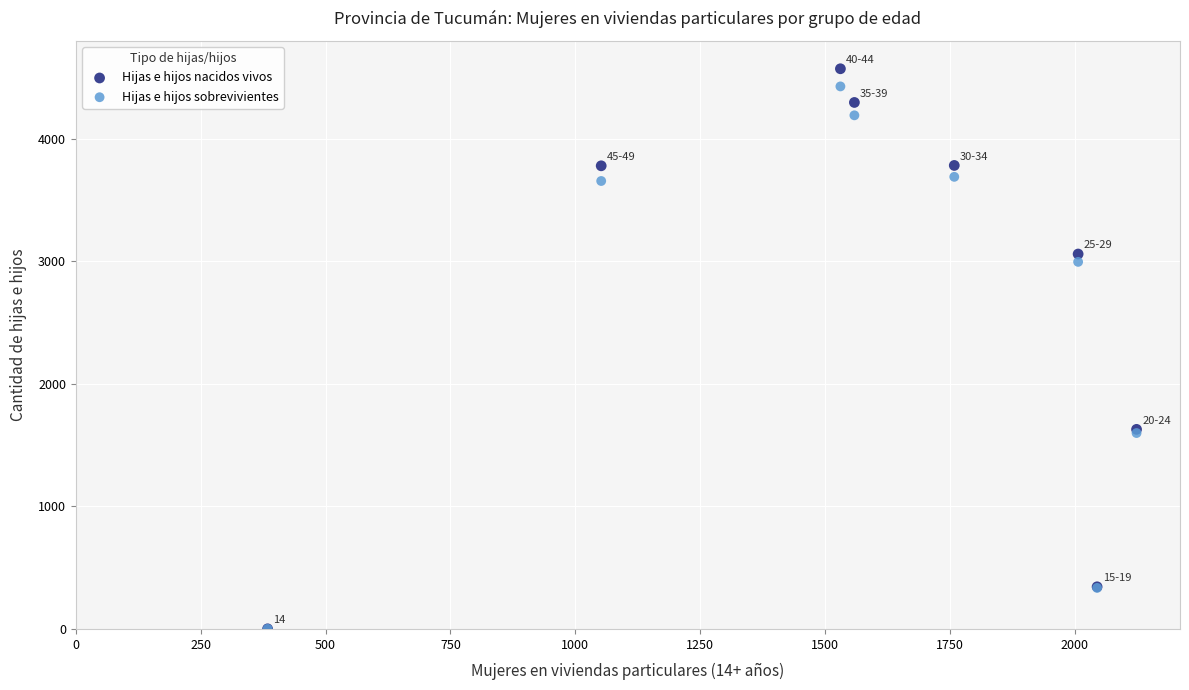

Which series contains the highest Y value?

Hijas e hijos nacidos vivos